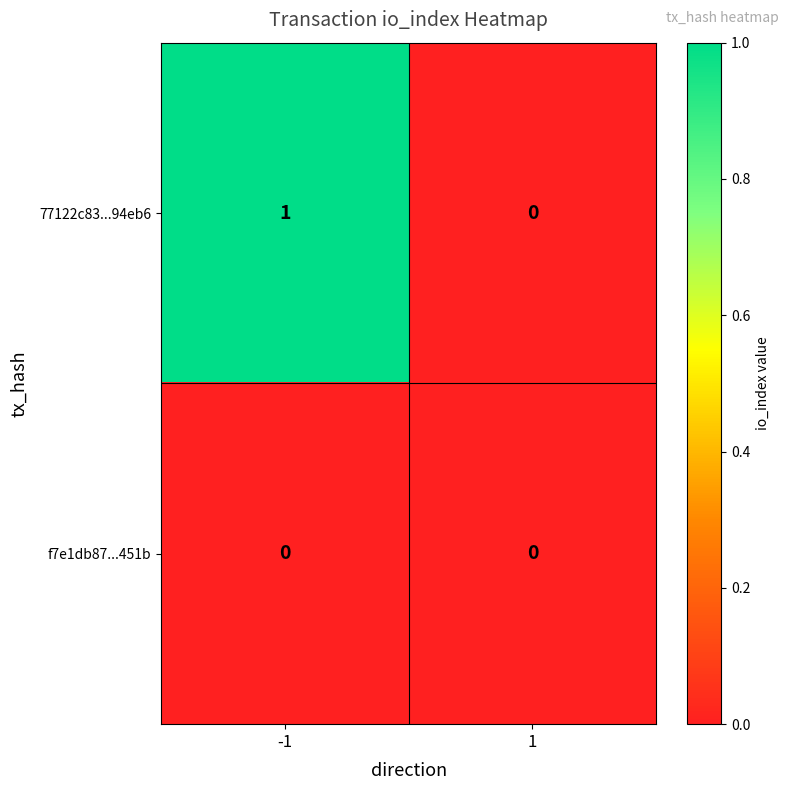

Is the value of 77122c83...94eb6 at -1 greater than the value of f7e1db87...451b at -1?

Yes